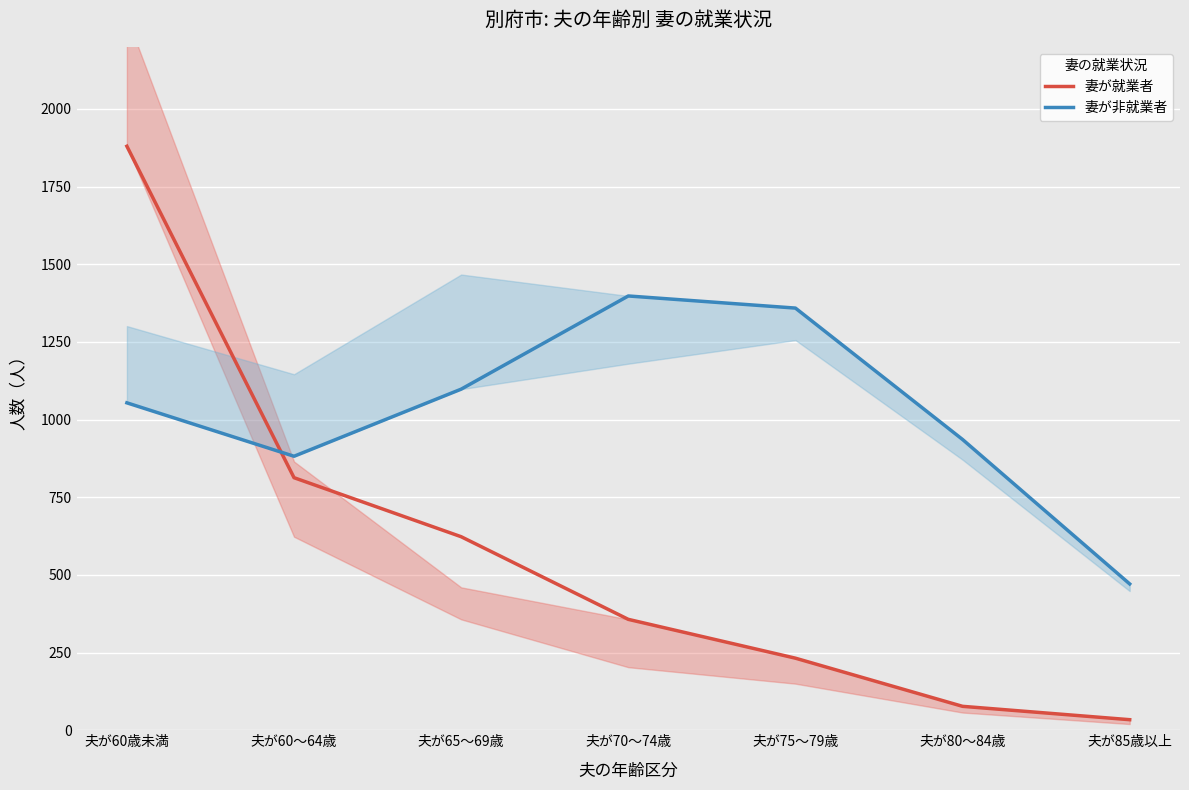

What is the minimum value for 妻が非就業者?

471